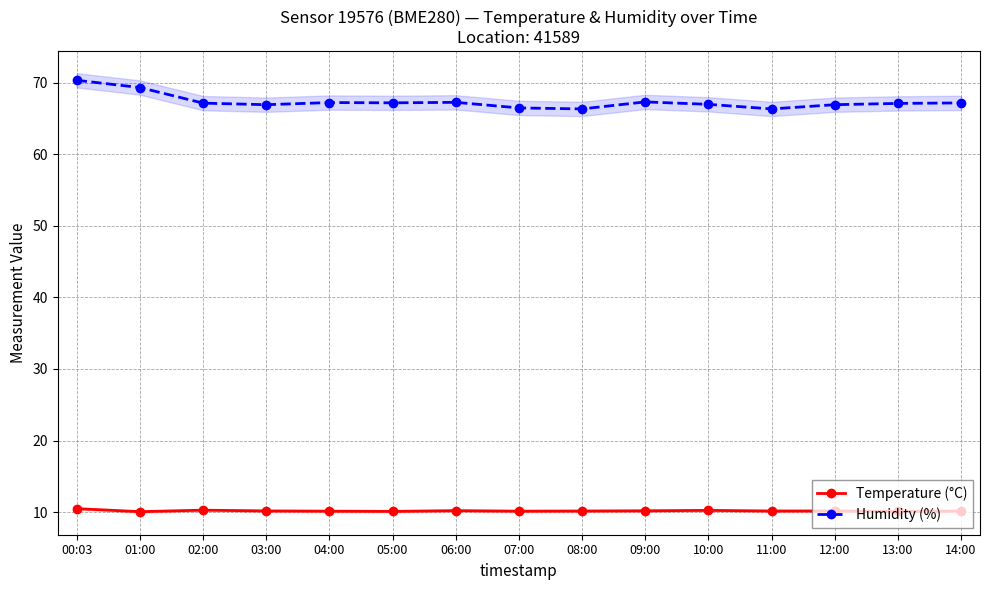

How many data points in Humidity (%) are above 67?

9